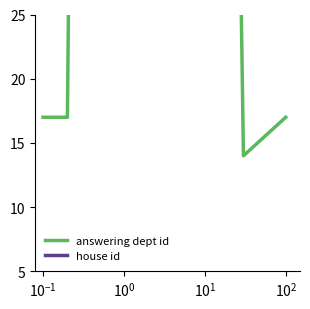

What is the maximum value for house id?

1